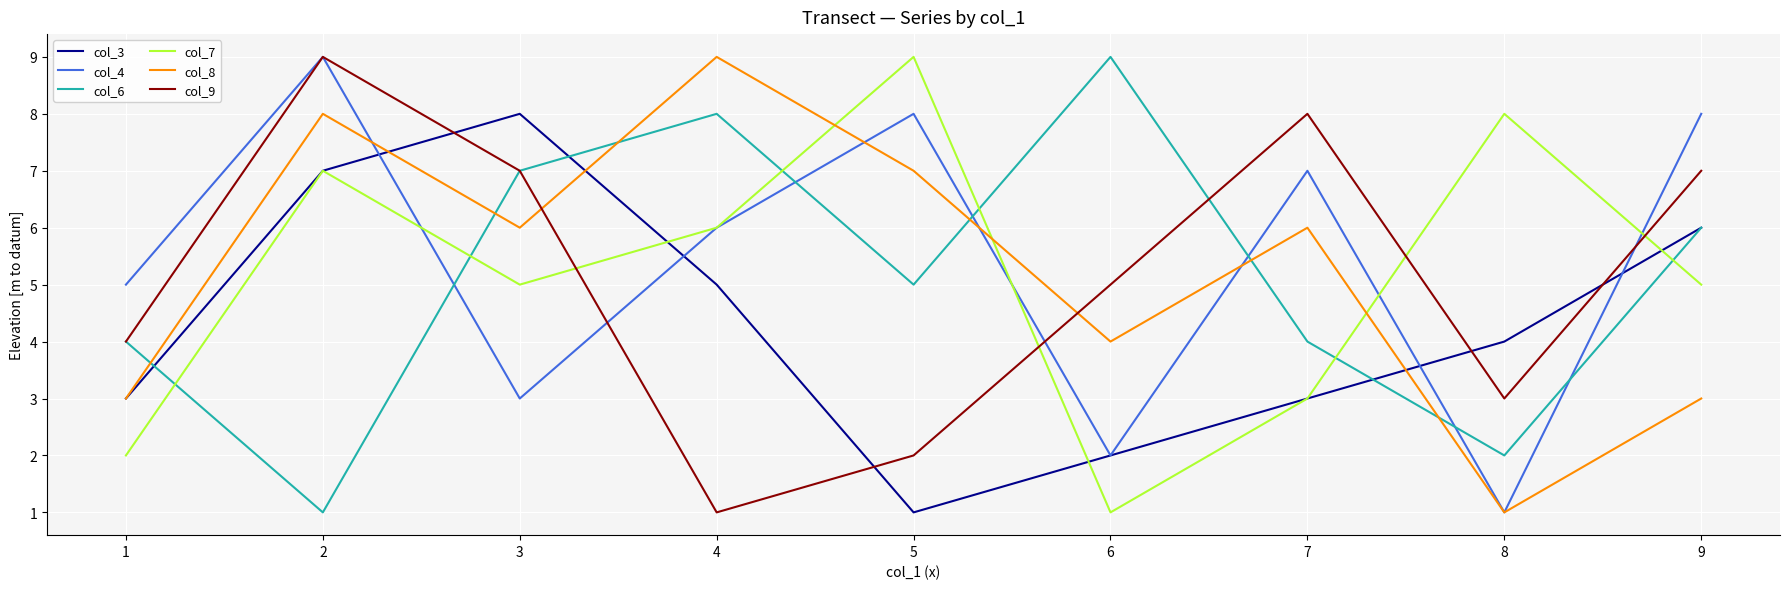

Which series changed the most between 3 and 9?

col_4